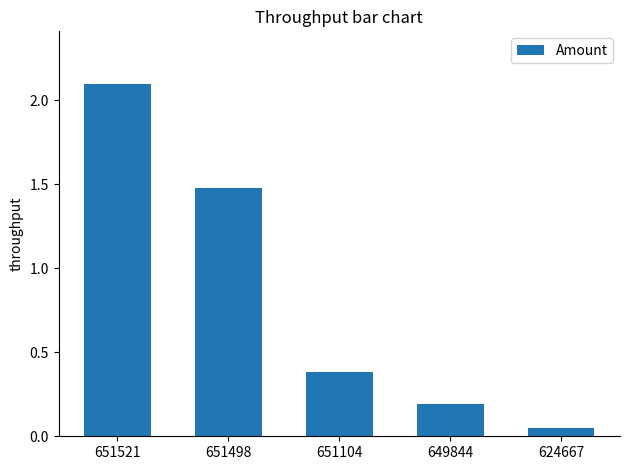

What is the value of the 1st bar from the left?

2.1